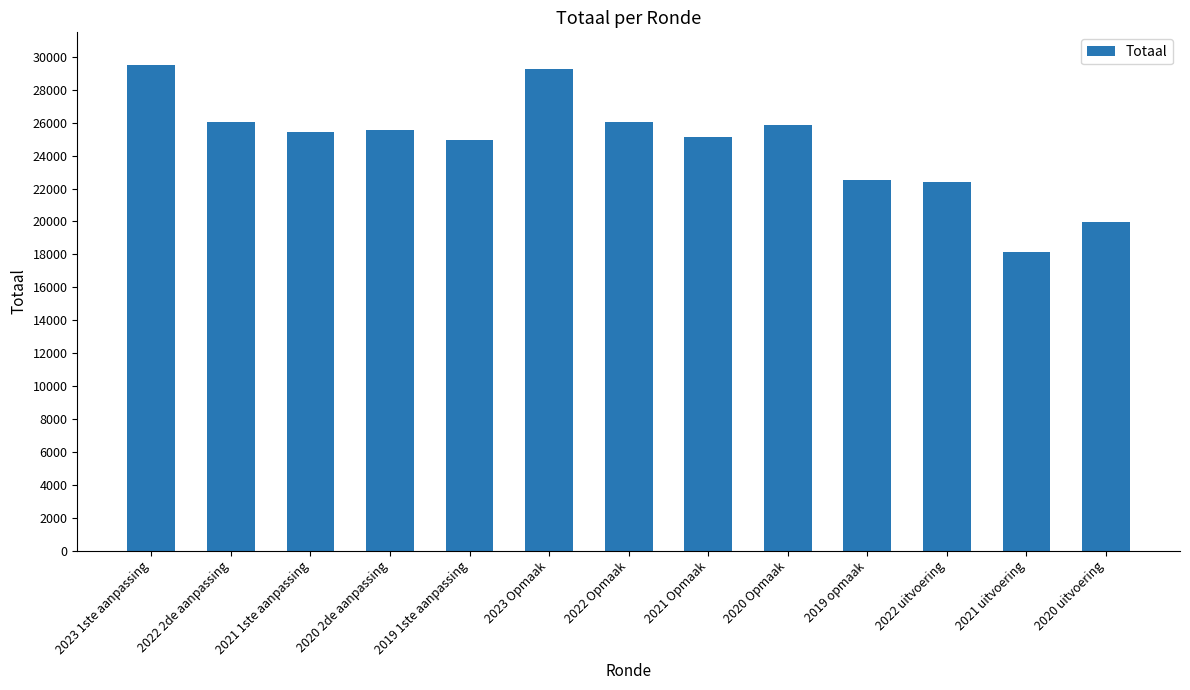

The value at 2021 Opmaak is 33315. True or false?

False